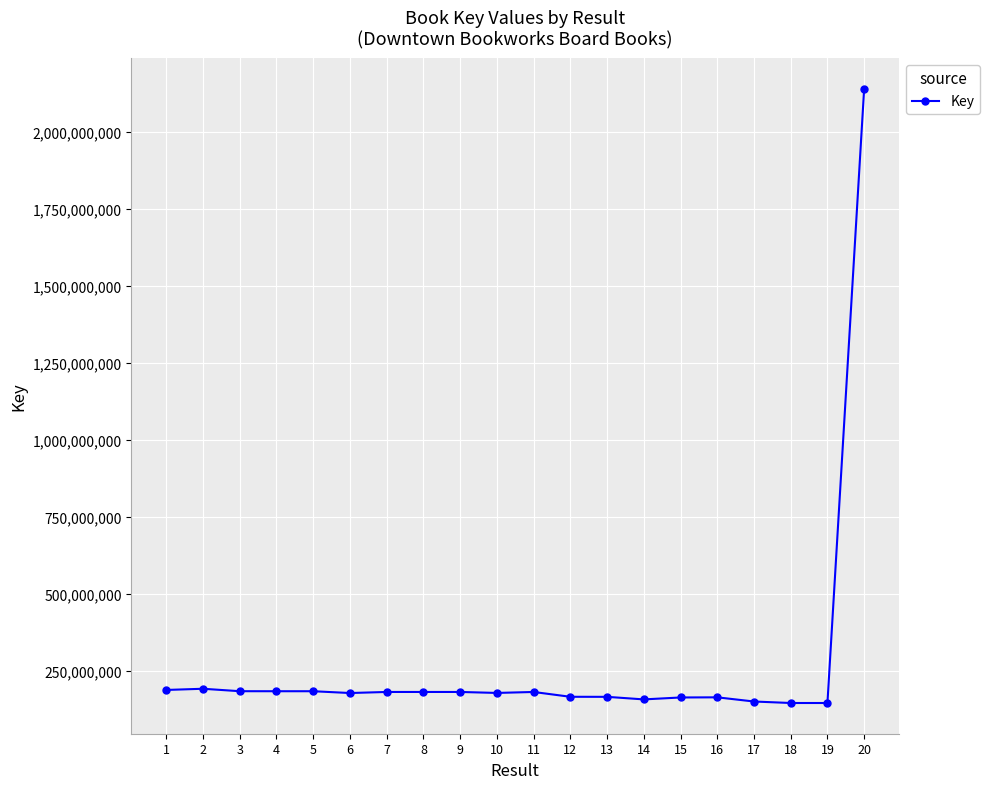

What is the difference between the maximum and minimum values?

1993795965